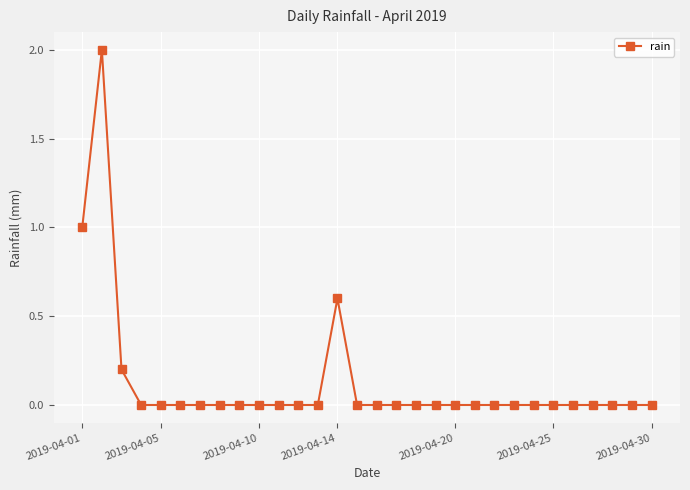

How many values are between 0 and 1?

29